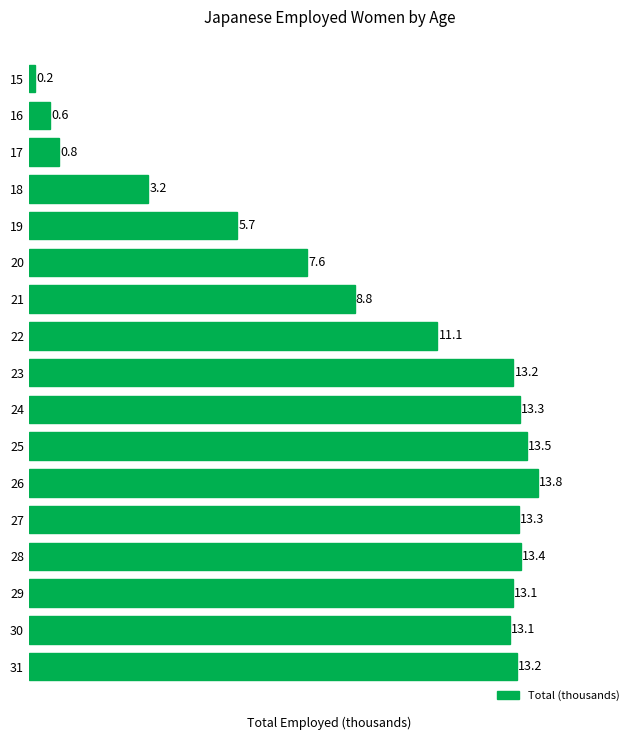

What is the smallest value displayed?

0.2